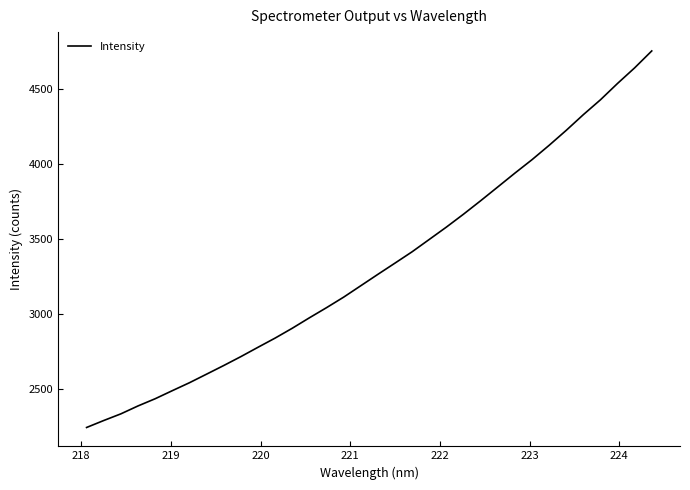

Does the chart display data point markers on the line(s)?

No